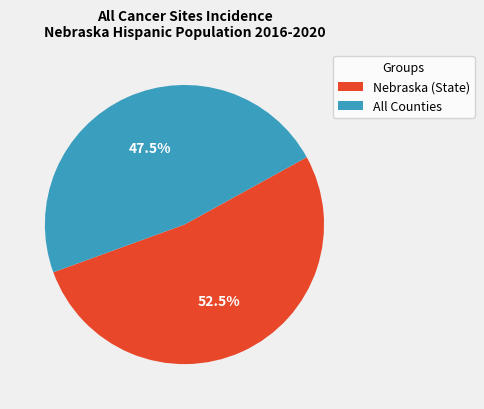

Is Nebraska (State) the majority of the pie?

Yes